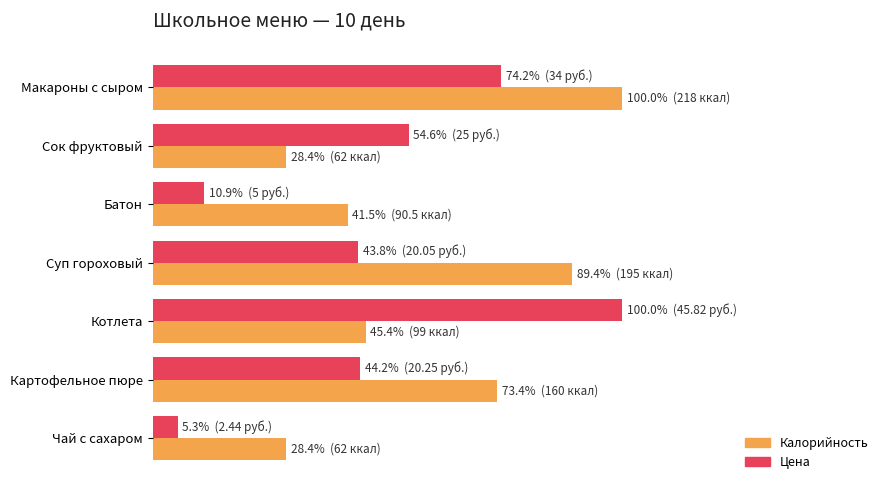

What are all the series names shown in the legend?

Калорийность, Цена